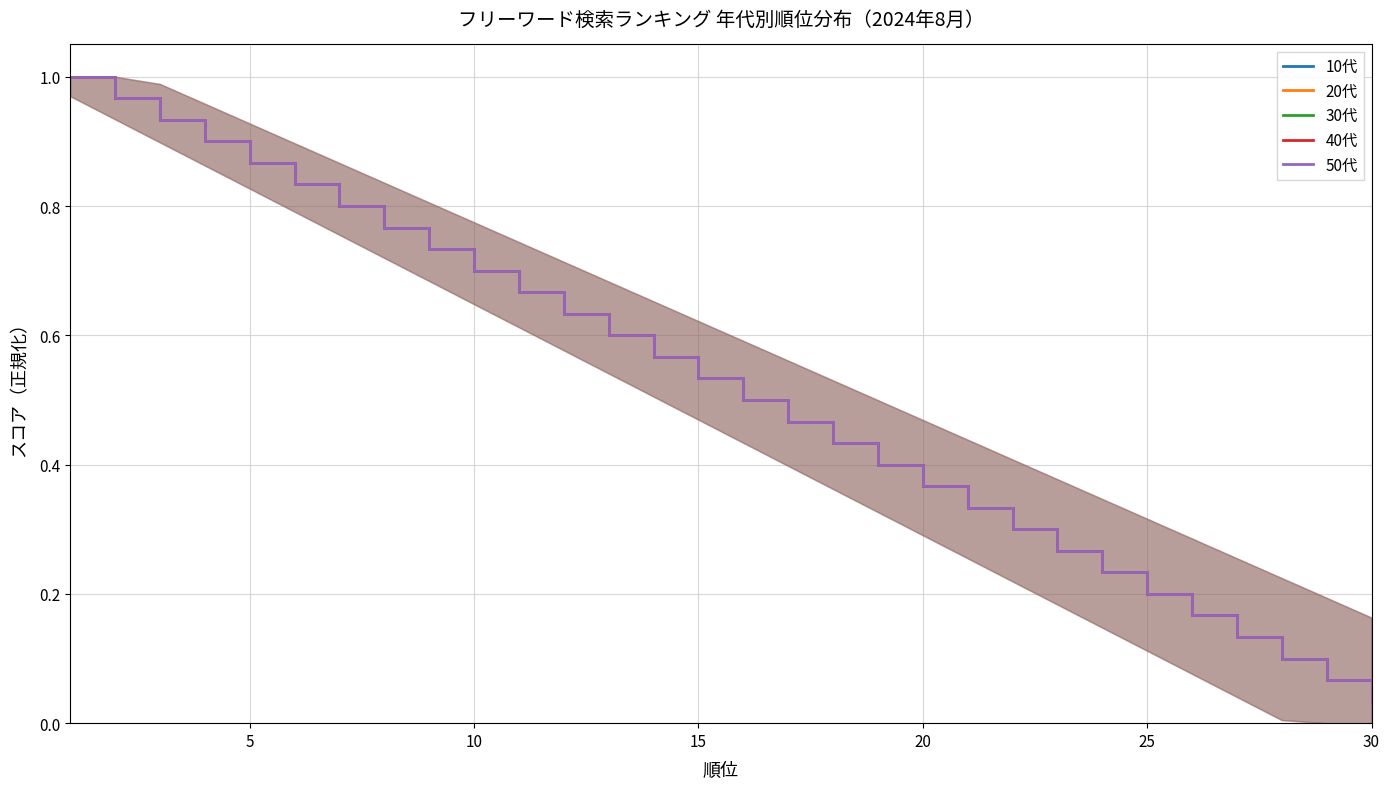

What is the sum of all 40代 values?

15.5